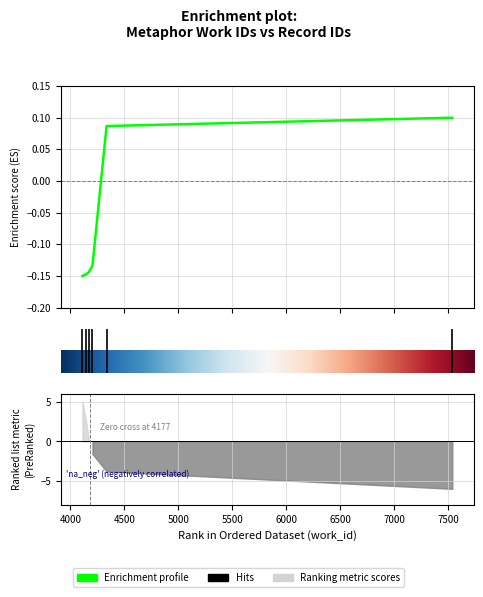

Rank the categories by value from lowest to highest.

4111, 4141, 4168, 4204, 4335, 7539